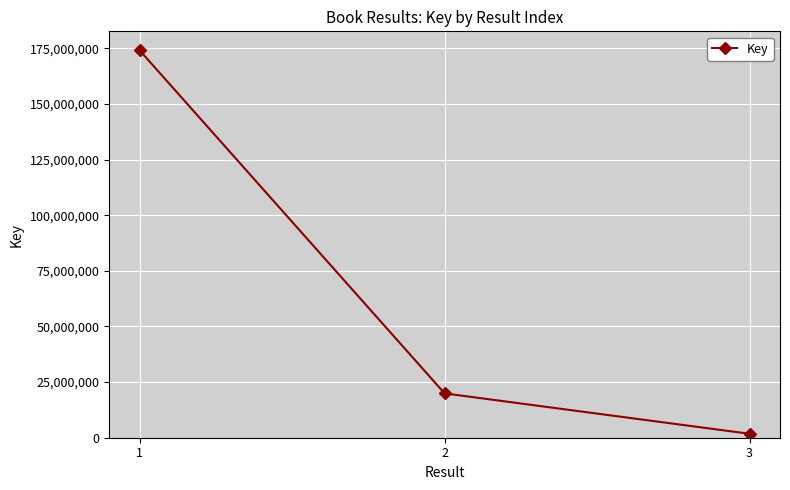

List the labels in order of value, largest first.

1, 2, 3